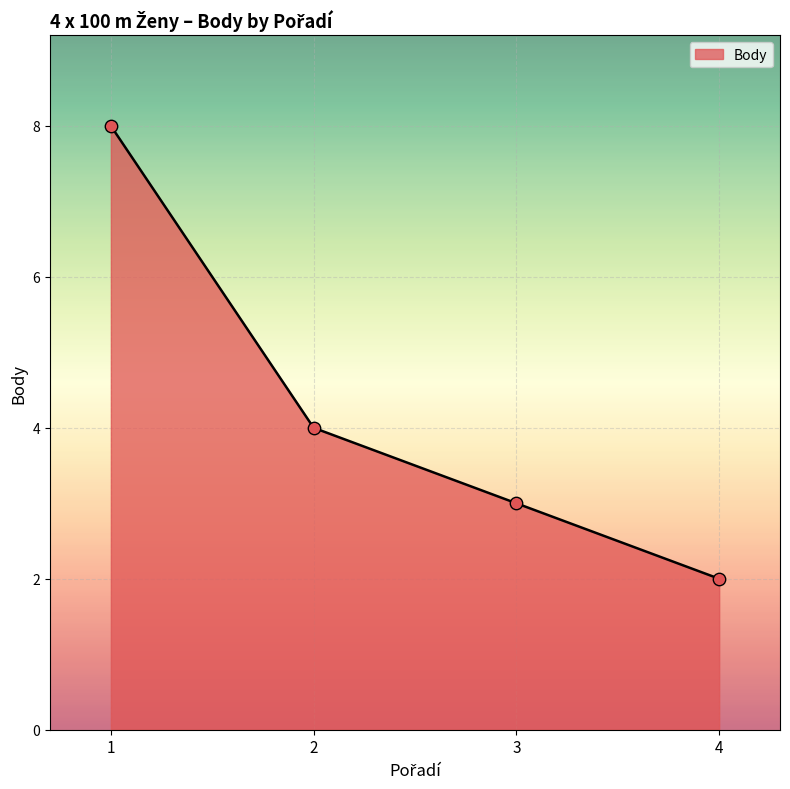

Between 1 and 2, which is larger?

1